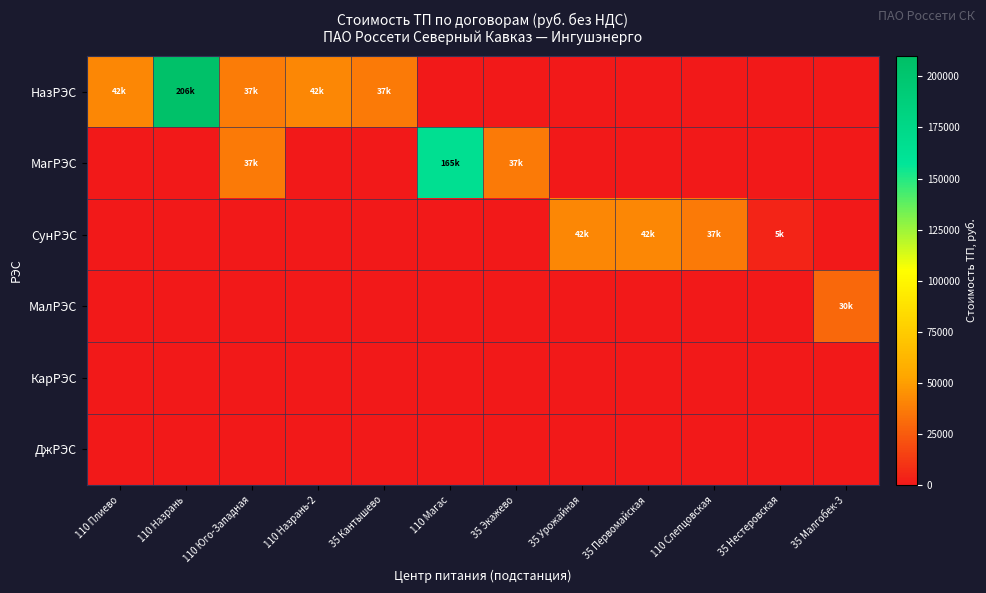

What is the spread (max minus min) of values at 35 Нестеровская?

4658.3